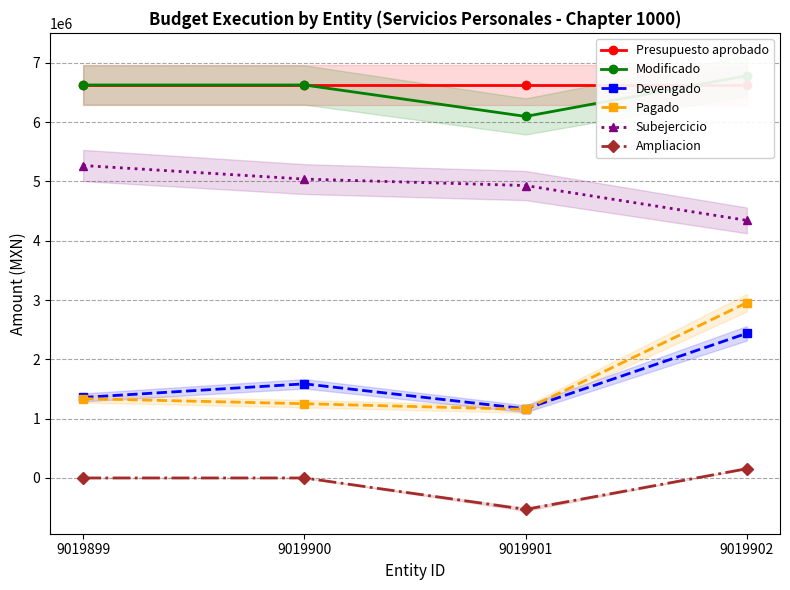

Is it true that Devengado equals 1587209.8 at 9019900?

True